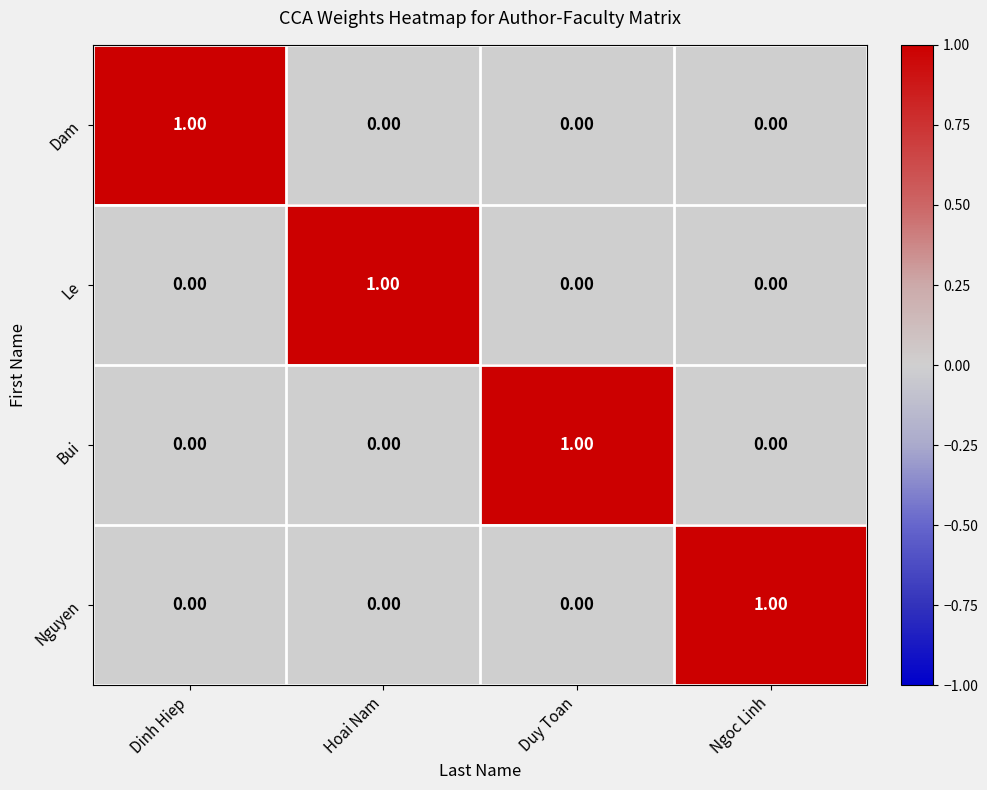

How many values in the Nguyen series exceed 0?

1